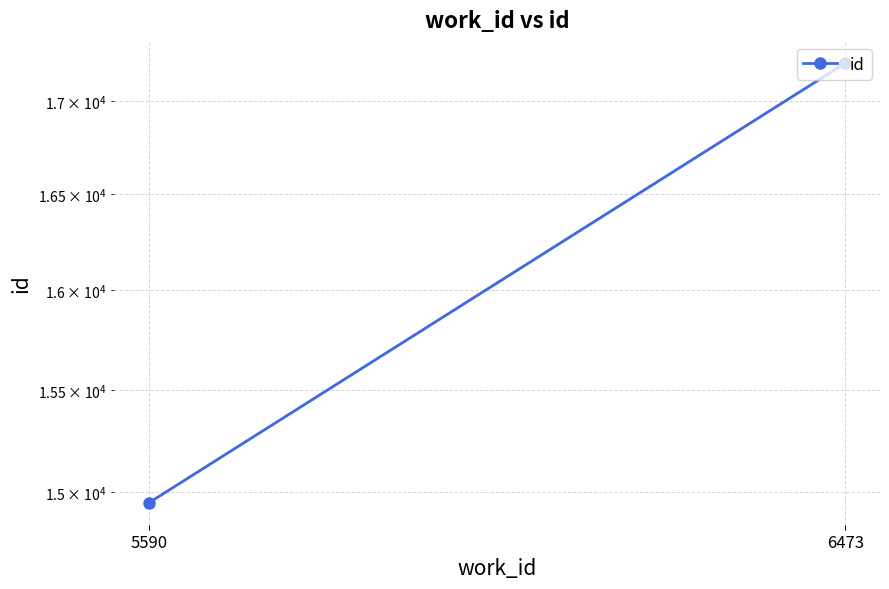

What is the sum of all values?

32156.5